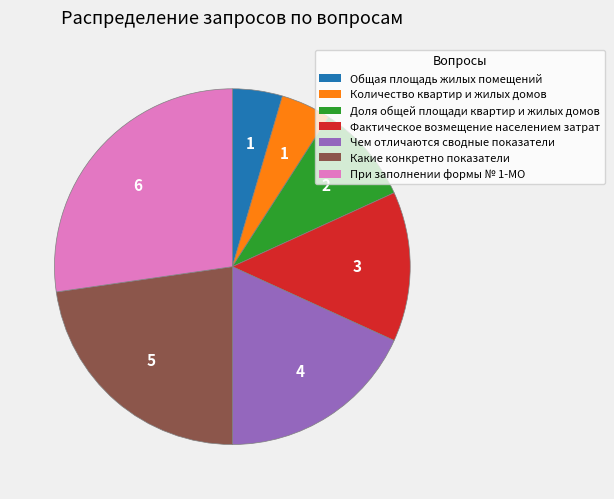

Is the sum of Чем отличаются сводные показатели and Количество квартир и жилых домов greater than half?

No